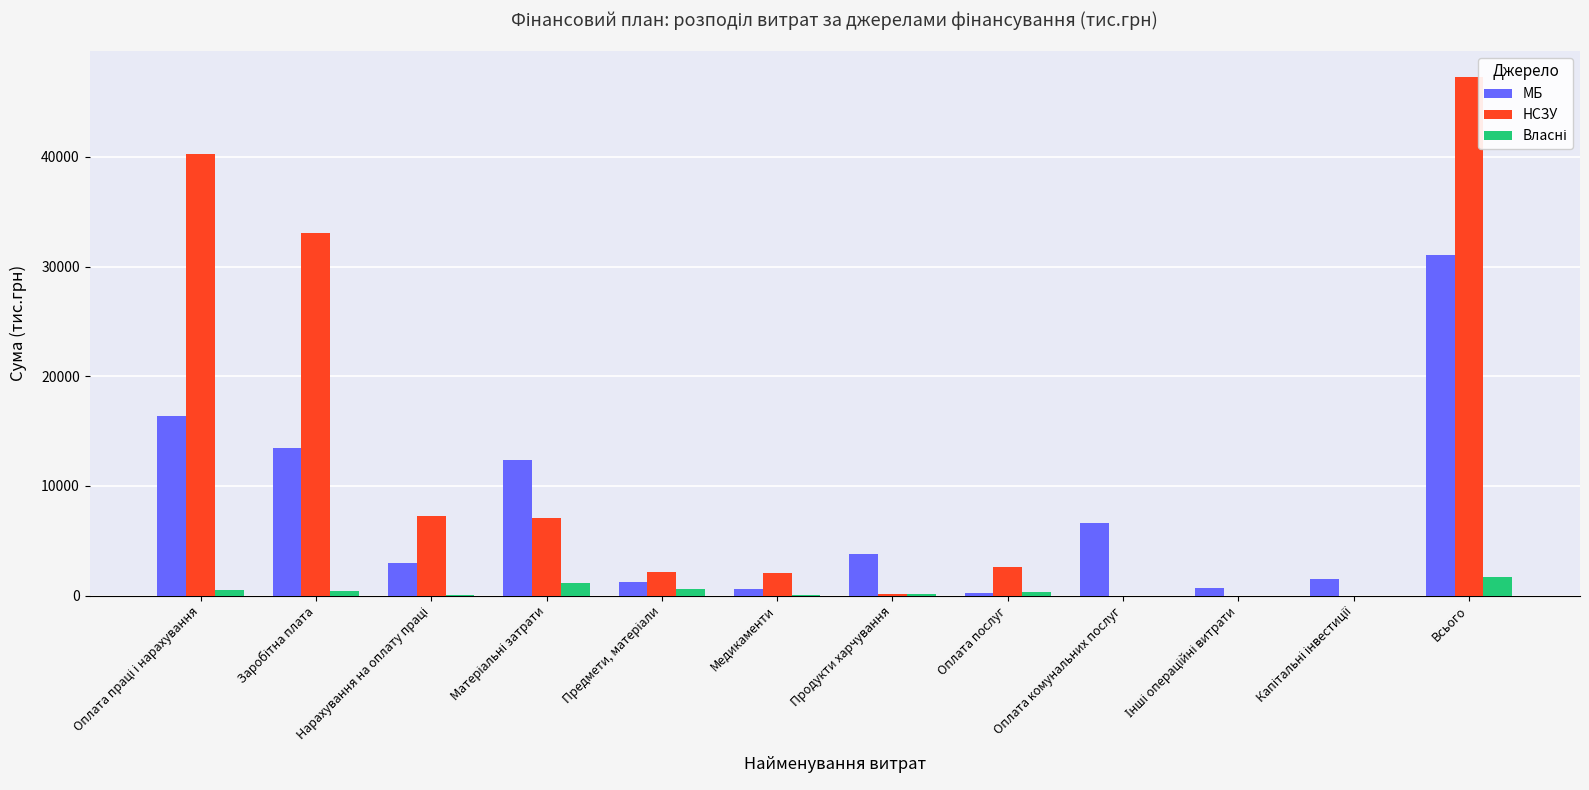

Reading left to right, list all the values displayed in this chart.

МБ: Оплата праці і нарахування=16421.7	Заробітна плата=13471.5	Нарахування на оплату праці=2950.2	Матеріальні затрати=12378.3	Предмети, матеріали=1227.0	Медикаменти=590.8	Продукти харчування=3752.6	Оплата послуг=198.0	Оплата комунальних послуг=6610.0	Інші операційні витрати=716.5	Капітальні інвестиції=1548.7	Всього=31065.2
НСЗУ: Оплата праці і нарахування=40271.0	Заробітна плата=33036.1	Нарахування на оплату праці=7234.9	Матеріальні затрати=7035.0	Предмети, матеріали=2191.1	Медикаменти=2097.0	Продукти харчування=99.1	Оплата послуг=2647.7	Оплата комунальних послуг=0.0	Інші операційні витрати=0.0	Капітальні інвестиції=0.0	Всього=47306.0
Власні: Оплата праці і нарахування=493.0	Заробітна плата=404.4	Нарахування на оплату праці=88.6	Матеріальні затрати=1167.0	Предмети, матеріали=583.0	Медикаменти=70.0	Продукти харчування=144.0	Оплата послуг=370.0	Оплата комунальних послуг=0.0	Інші операційні витрати=0.0	Капітальні інвестиції=0.0	Всього=1660.0